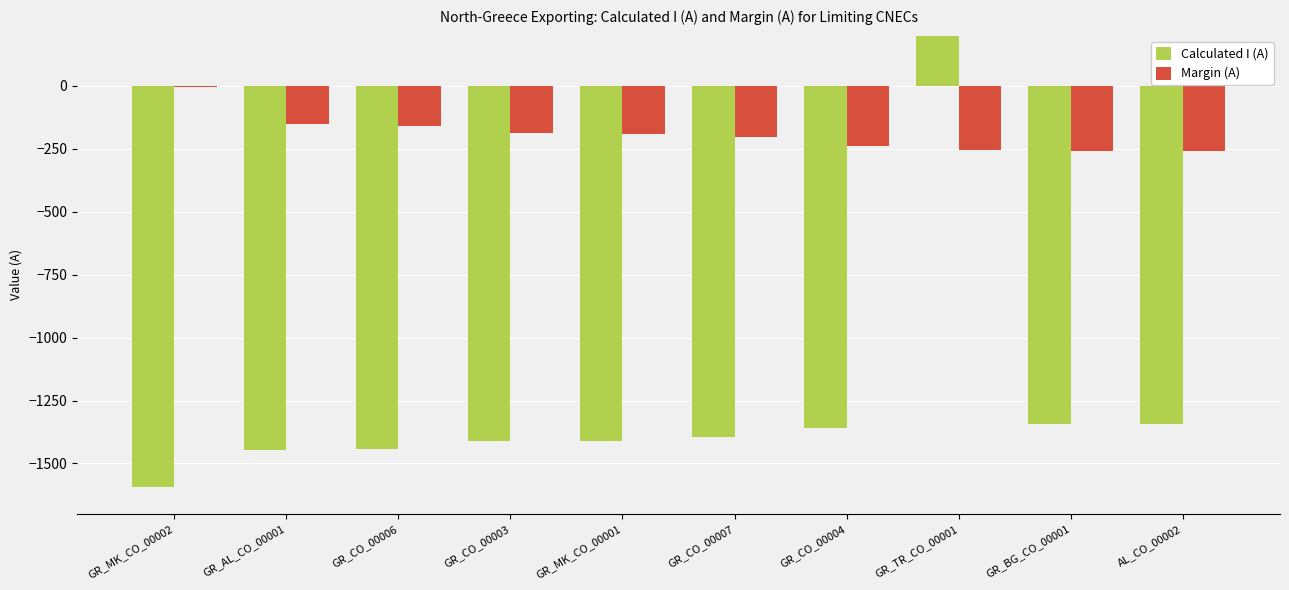

At which label is Calculated I (A) closest to -123?

GR_BG_CO_00001